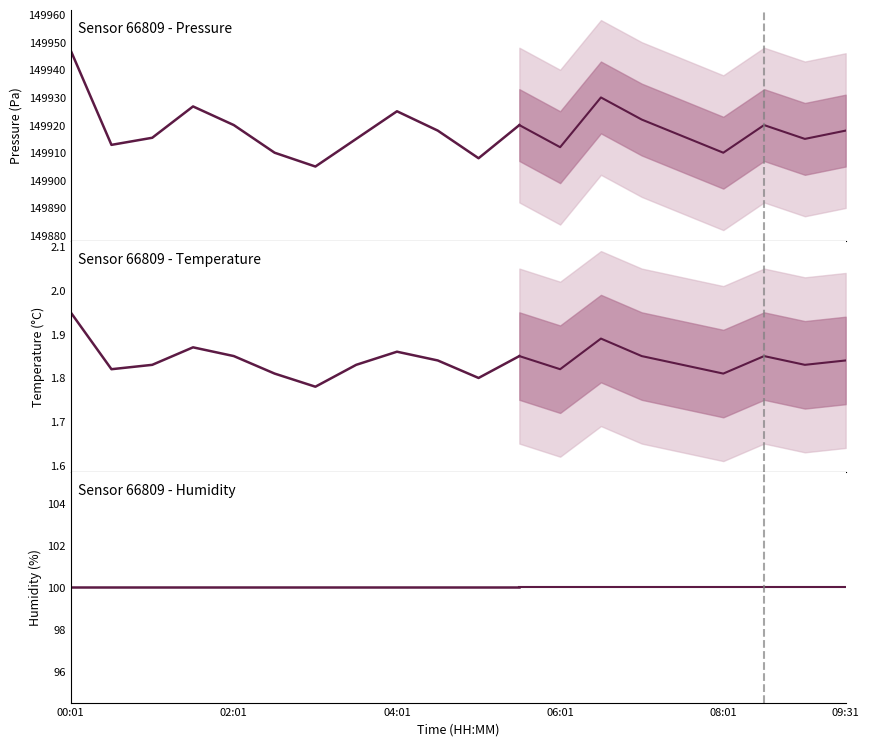

Which category has the highest value in the humidity series?

00:01